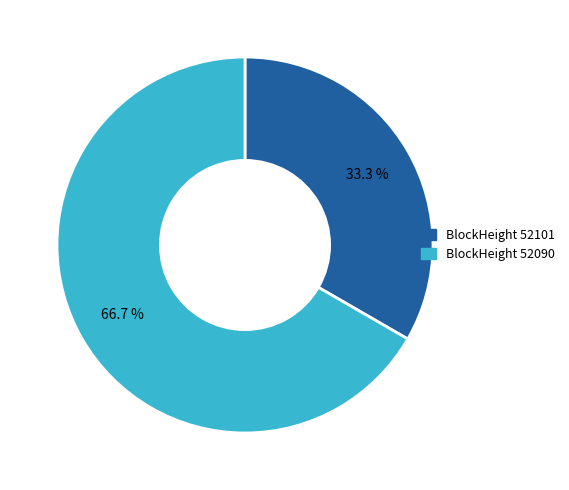

Count the number of slices in the pie.

2